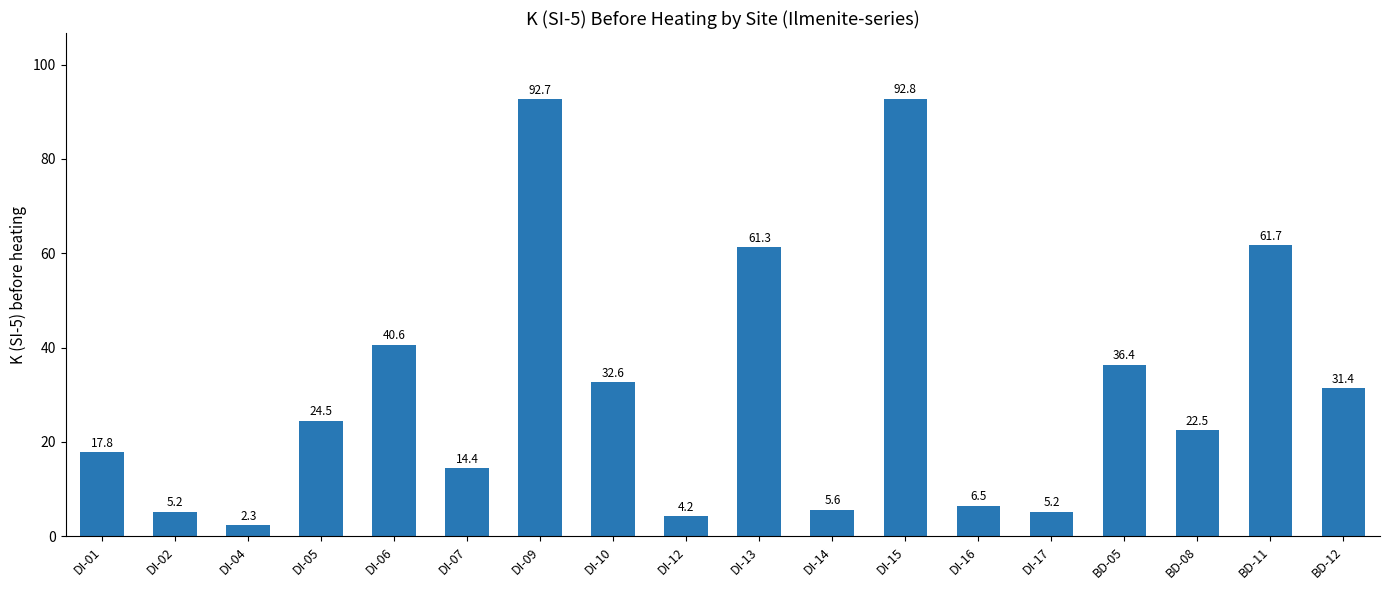

What is the label of the 18th bar from the right?

DI-01